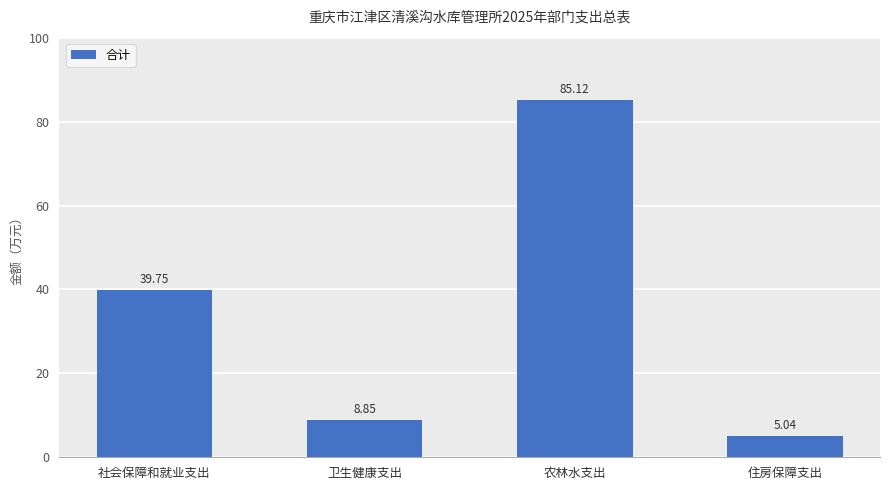

Where is the data nearest to the value 45?

社会保障和就业支出